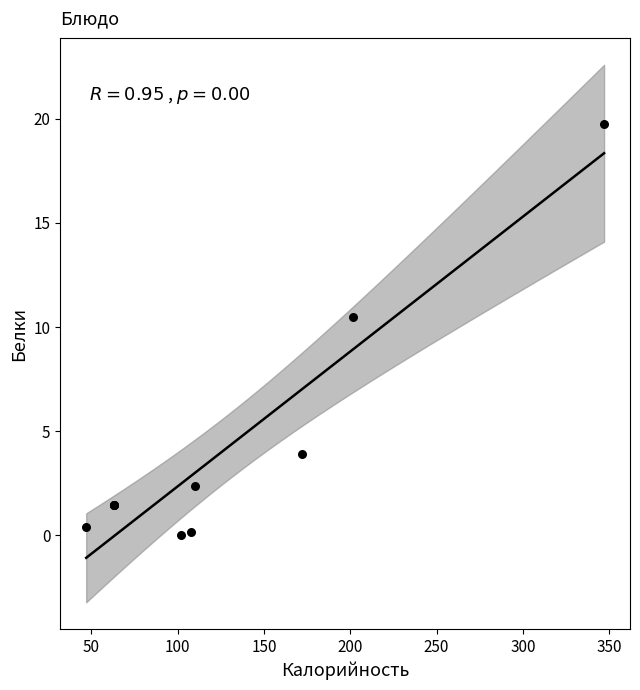

What Y value in the scatter plot is closest to 9?

10.5